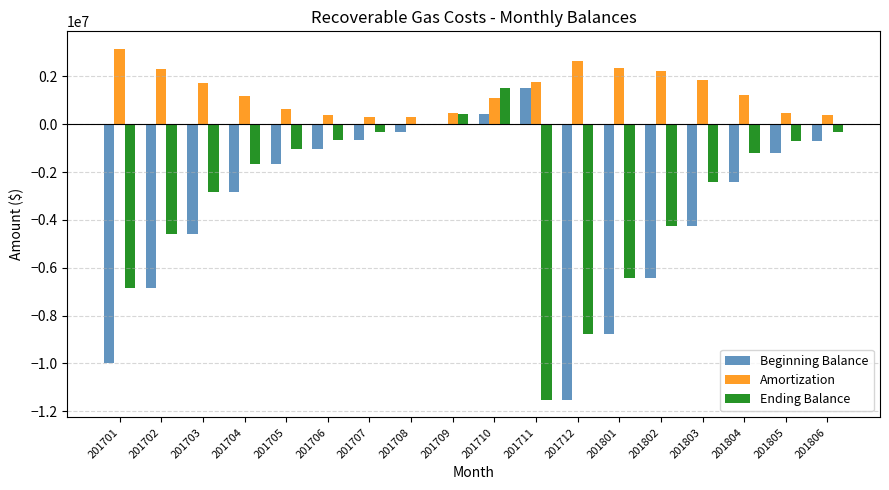

The value of Amortization at 201705 is 643346.2. True or false?

True